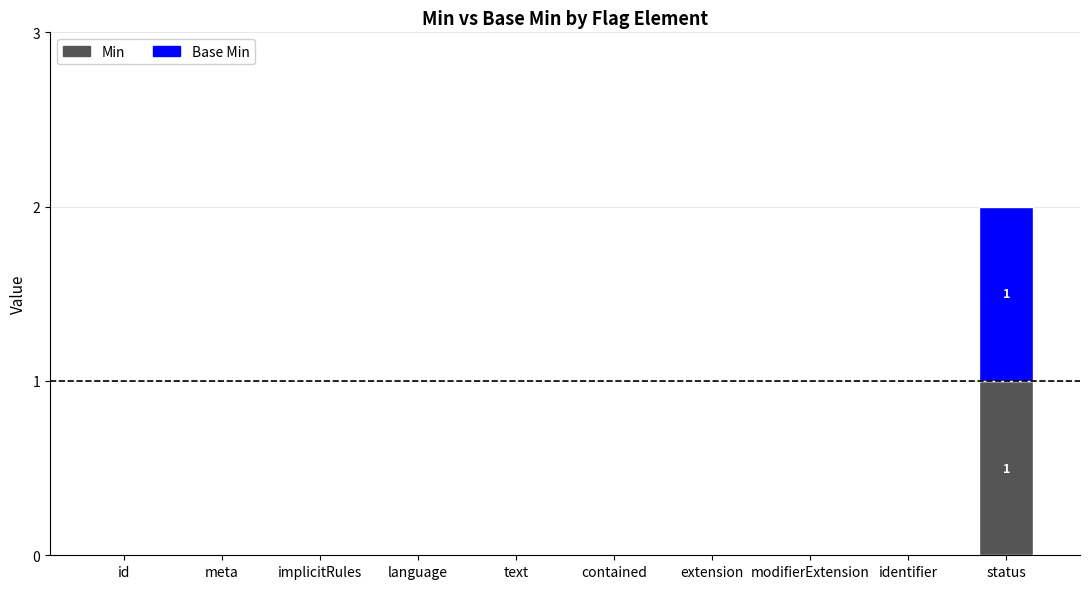

At which label does Min reach its peak?

status